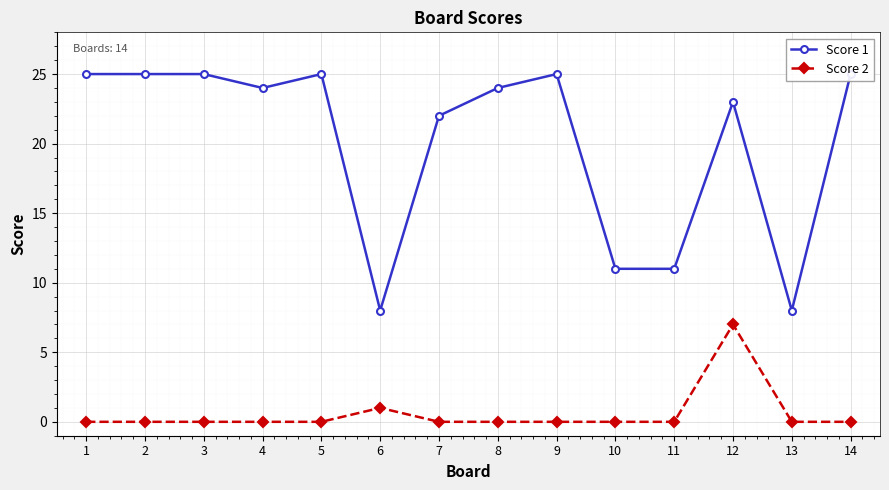

True or false: Score 2 and Score 1 intersect in this chart.

False